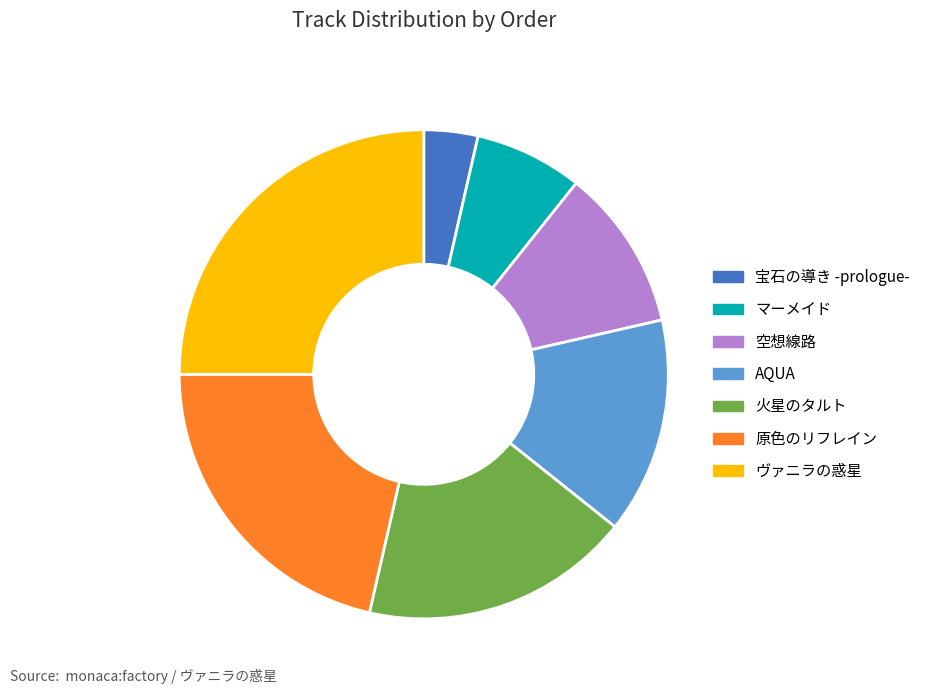

Which slice is the largest?

ヴァニラの惑星